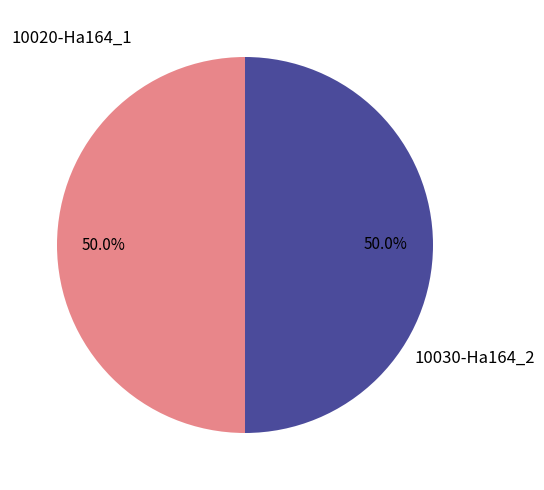

Do 10020-Ha164_1 and 10030-Ha164_2 together represent more than half of the pie?

Yes